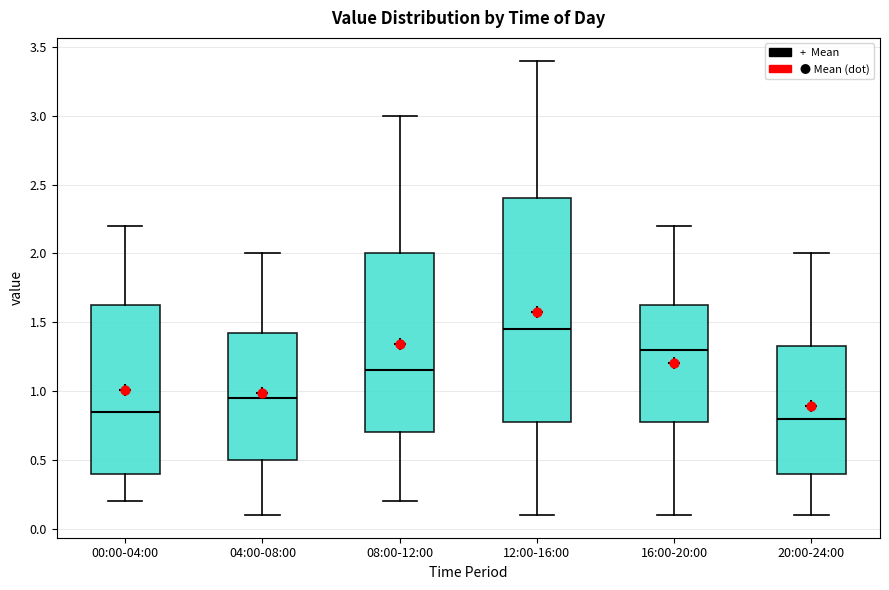

Reading left to right, transcribe this box plot: for each box, give where its median line is, the range the box spans, and where its two whiskers end, as read against the y-axis. The values are not printed on the chart, so give them approximately, as read against the axis.

00:00-04:00: median 0.85, box 0.40 to 1.65, whiskers 0.20 to 2.20
04:00-08:00: median 0.95, box 0.50 to 1.45, whiskers 0.10 to 2.00
08:00-12:00: median 1.15, box 0.70 to 2.00, whiskers 0.20 to 3.00
12:00-16:00: median 1.45, box 0.80 to 2.40, whiskers 0.10 to 3.40
16:00-20:00: median 1.30, box 0.80 to 1.65, whiskers 0.10 to 2.20
20:00-24:00: median 0.80, box 0.40 to 1.35, whiskers 0.10 to 2.00